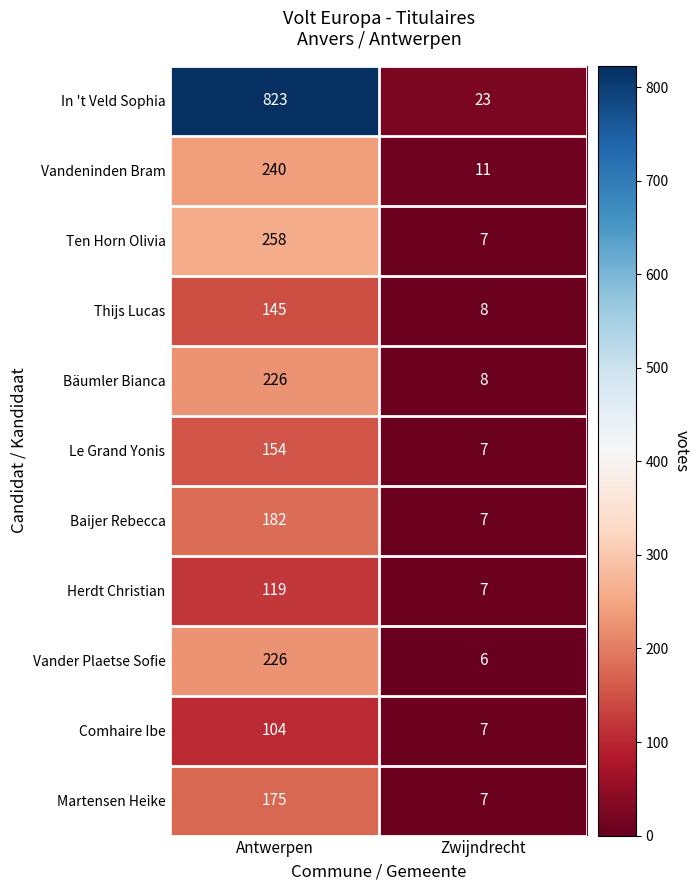

What is the sum of all Martensen Heike values?

182